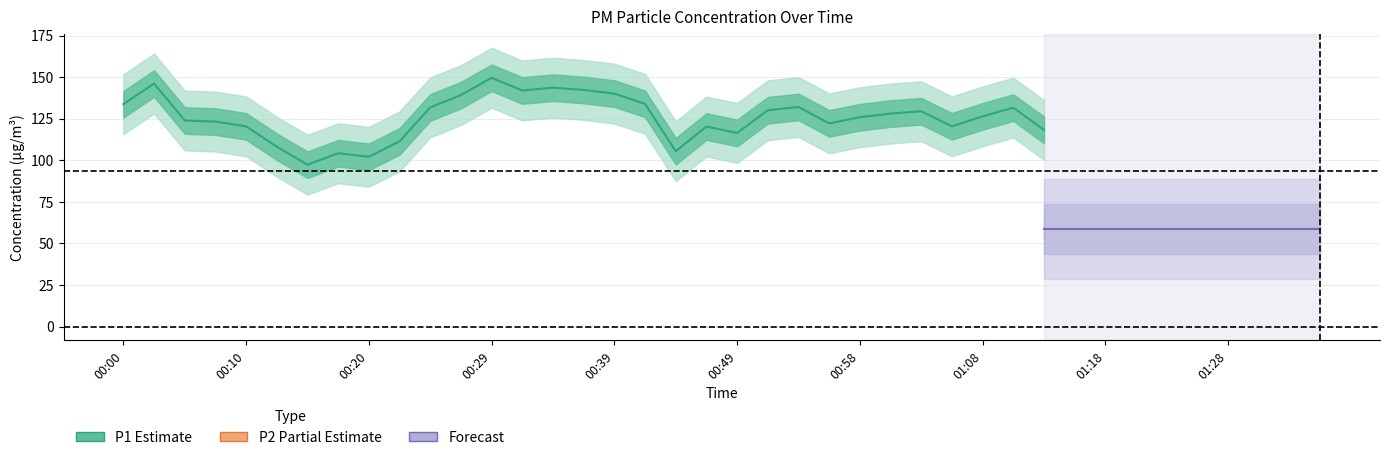

How many lines are shown in the chart?

2